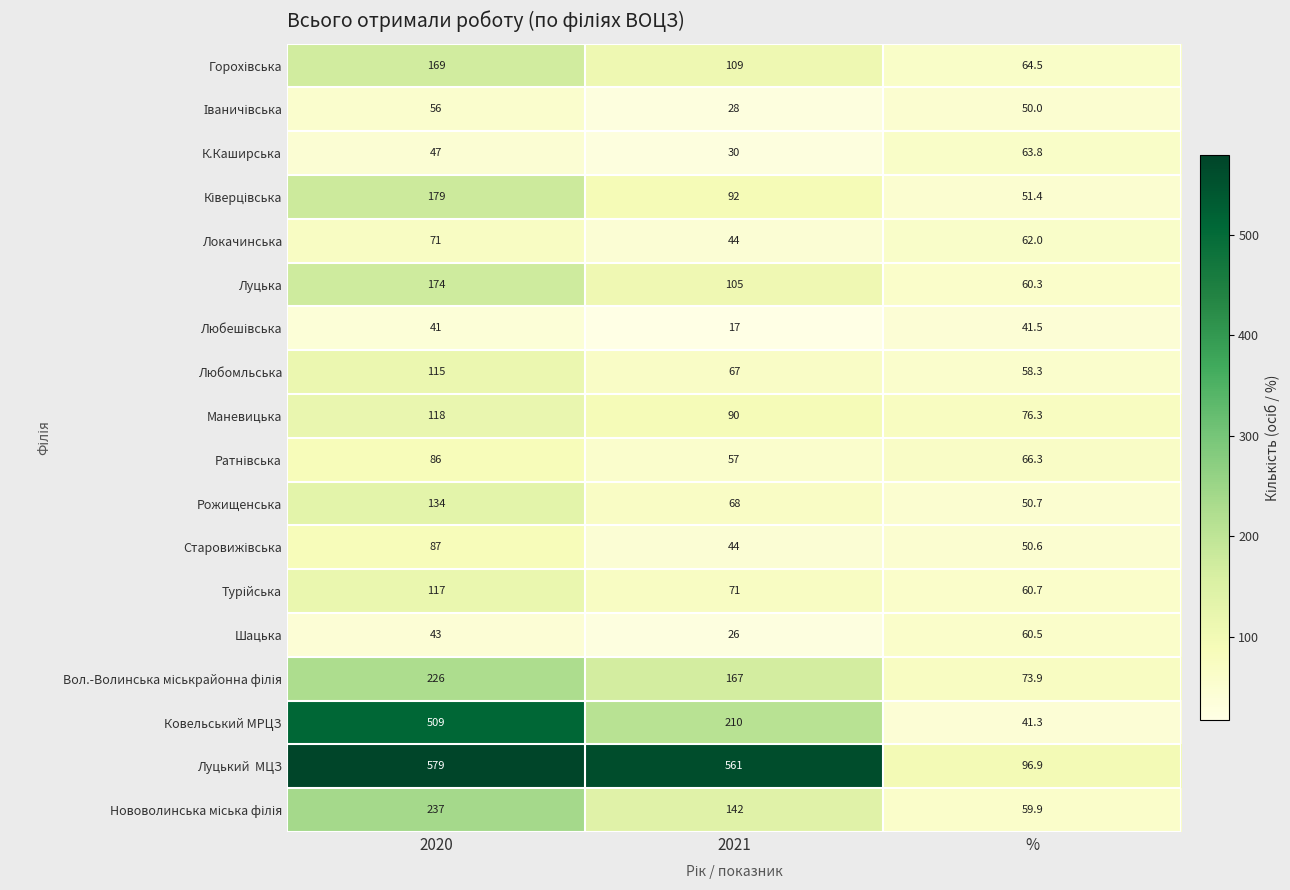

What is the difference between the highest and lowest values at 2021?

544.0